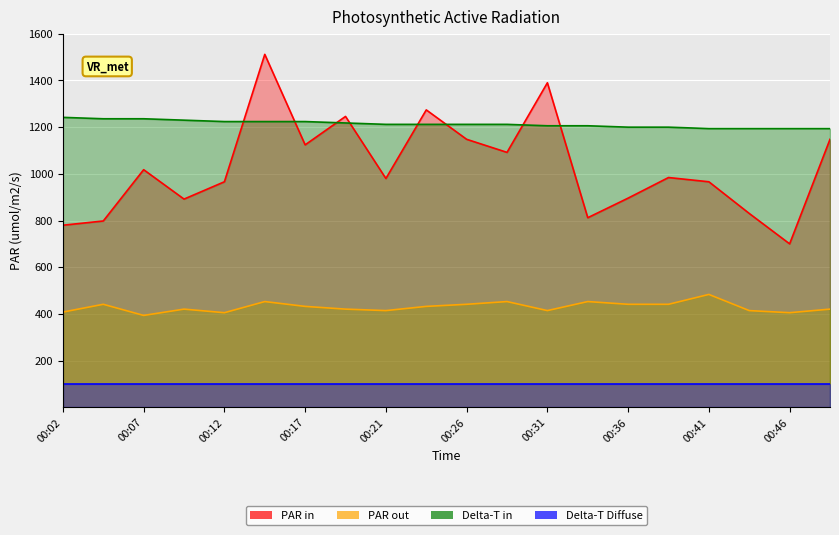

Reading left to right, what are all the values shown in this chart?

SDS_P1: 779.8	798.0	1017.8	891.8	966.0	1512.0	1124.2	1246.0	980.0	1274.0	1148.0	1092.0	1390.2	812.0	896.0	984.2	966.0	830.2	700.0	1148.0
SDS_P2: 407.7	441.0	393.3	420.3	405.0	452.7	432.0	420.3	414.0	432.0	441.0	452.7	414.0	452.7	441.0	441.0	483.3	414.0	405.0	420.3
Temp: 1242.0	1236.0	1236.0	1230.0	1224.0	1224.0	1224.0	1218.0	1212.0	1212.0	1212.0	1212.0	1206.0	1206.0	1200.0	1200.0	1194.0	1194.0	1194.0	1194.0